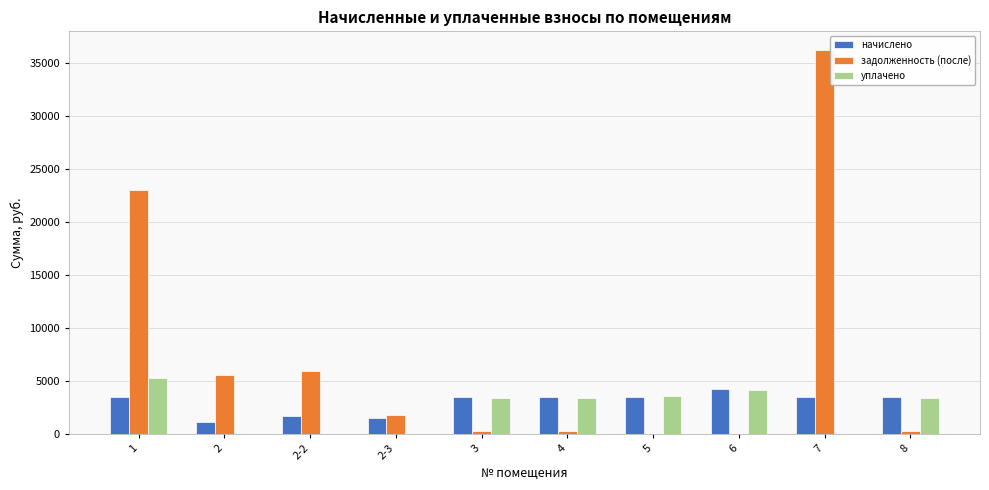

What is the difference between the уплачено values at 2-2 and 4?

3363.3